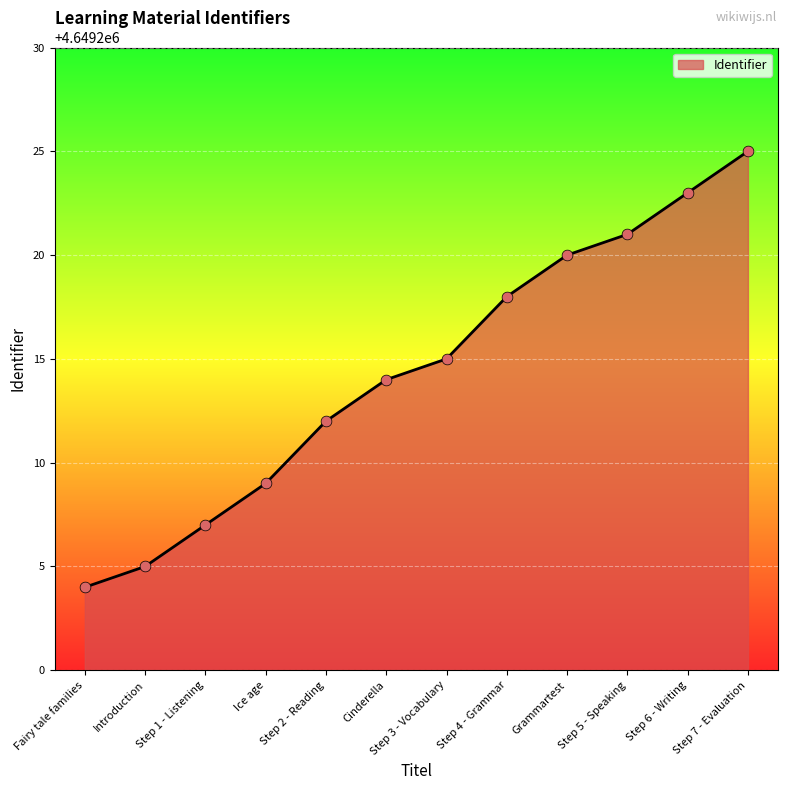

What is the change in value from Introduction to Grammartest?

+15